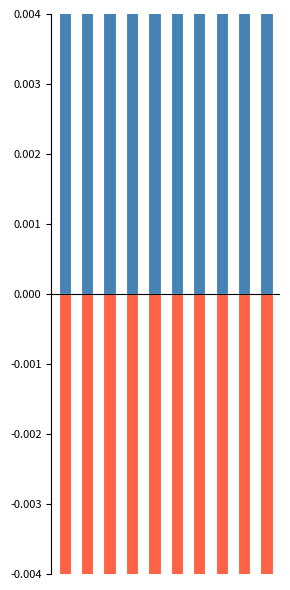

Which category has the highest value in the Erneut erteilte Bewilligungen series?

9